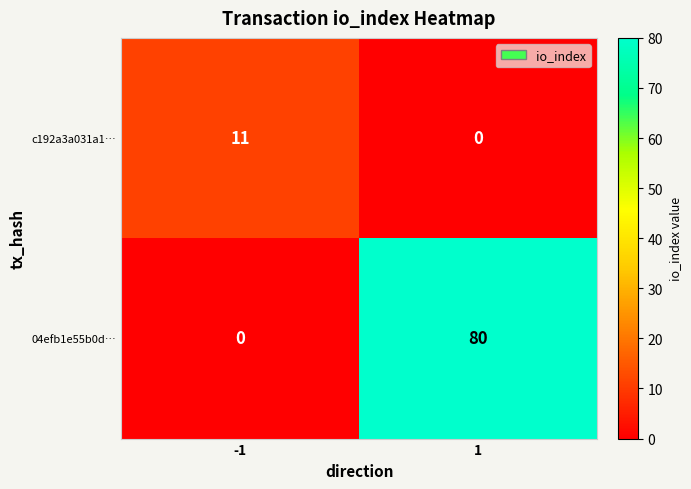

Between -1 and 1, which series saw the biggest shift?

04efb1e55b0d…